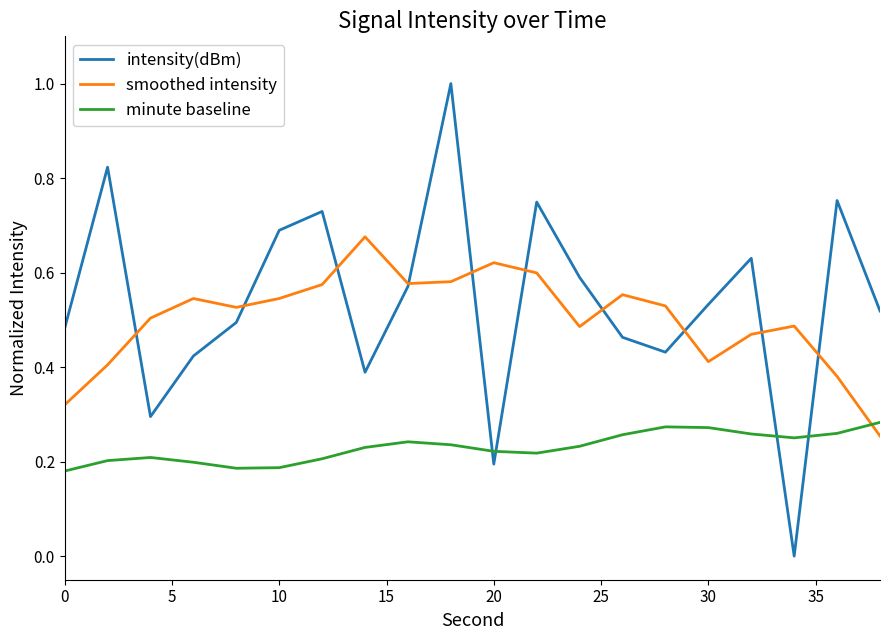

How many intersections are there between minute baseline and smoothed intensity?

1